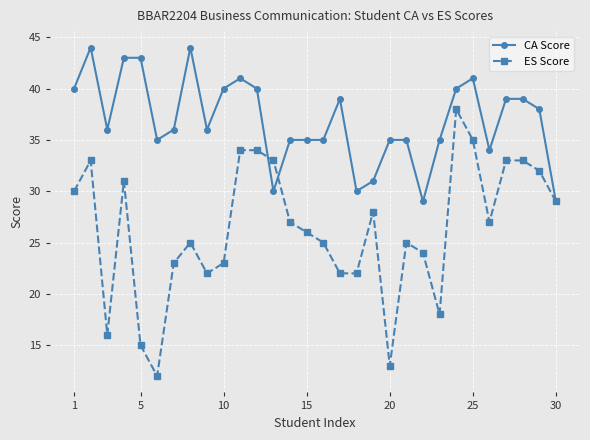

Which series has the largest total across all categories?

CA Score